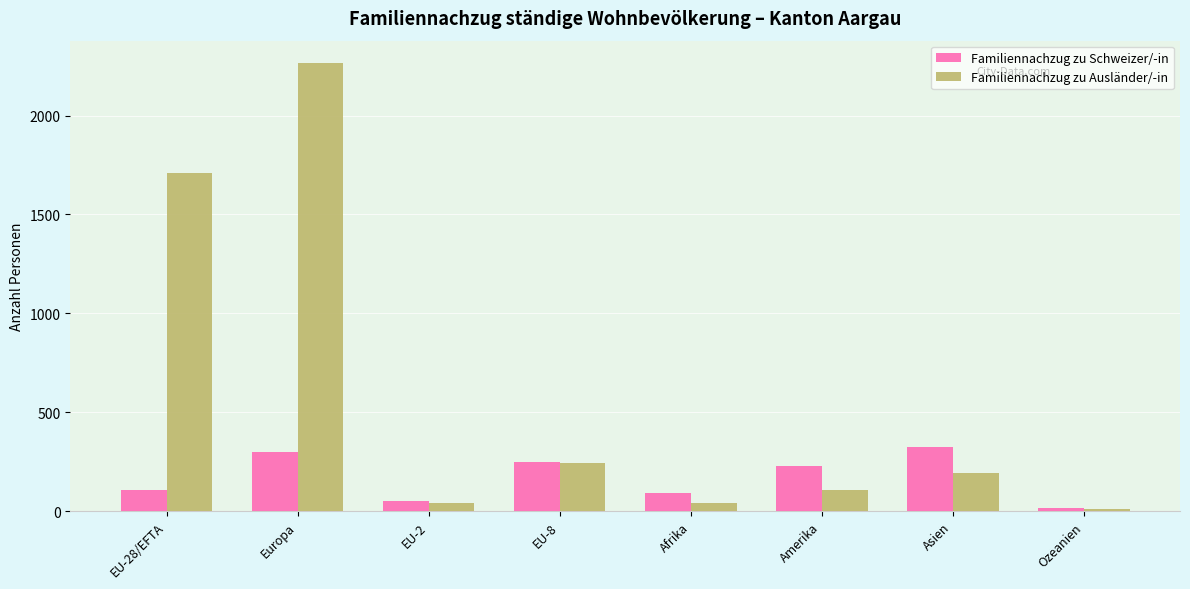

Between Europa and Ozeanien, which series saw the biggest shift?

Familiennachzug zu Ausländer/-in